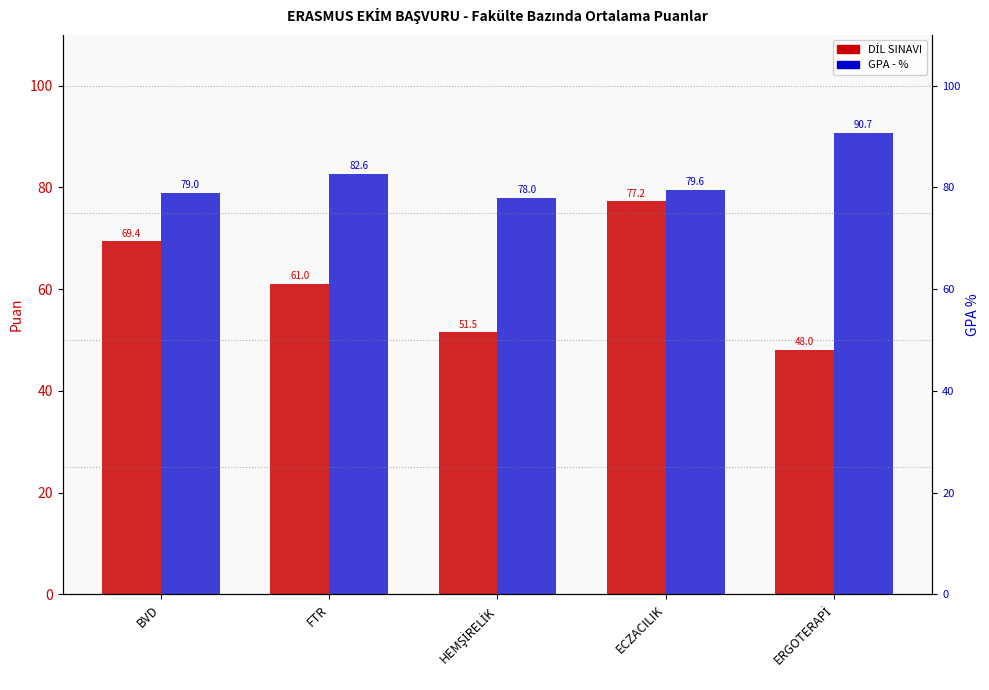

Reading right to left, transcribe all the data shown in this chart.

DİL SINAVI: ERGOTERAPİ=48.0	ECZACILIK=77.2	HEMŞİRELİK=51.5	FTR=61.0	BVD=69.4
GPA - %: ERGOTERAPİ=90.7	ECZACILIK=79.6	HEMŞİRELİK=78.0	FTR=82.6	BVD=79.0